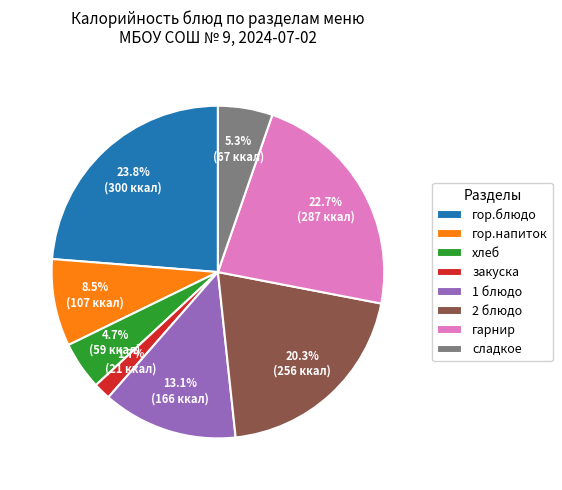

Is there a majority slice in this chart?

No